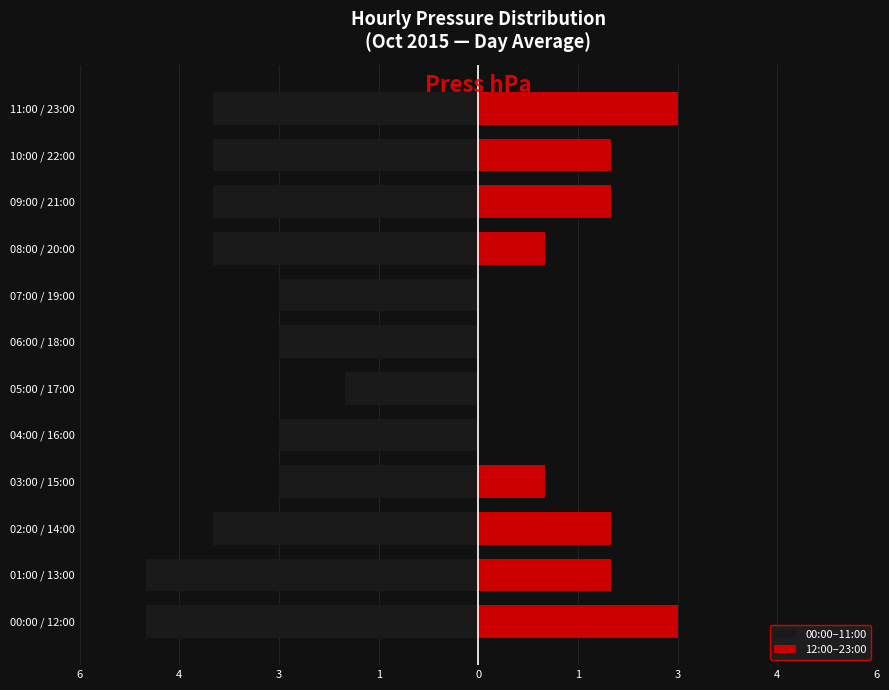

How many data points in 00:00–11:00 are less than -4?

2